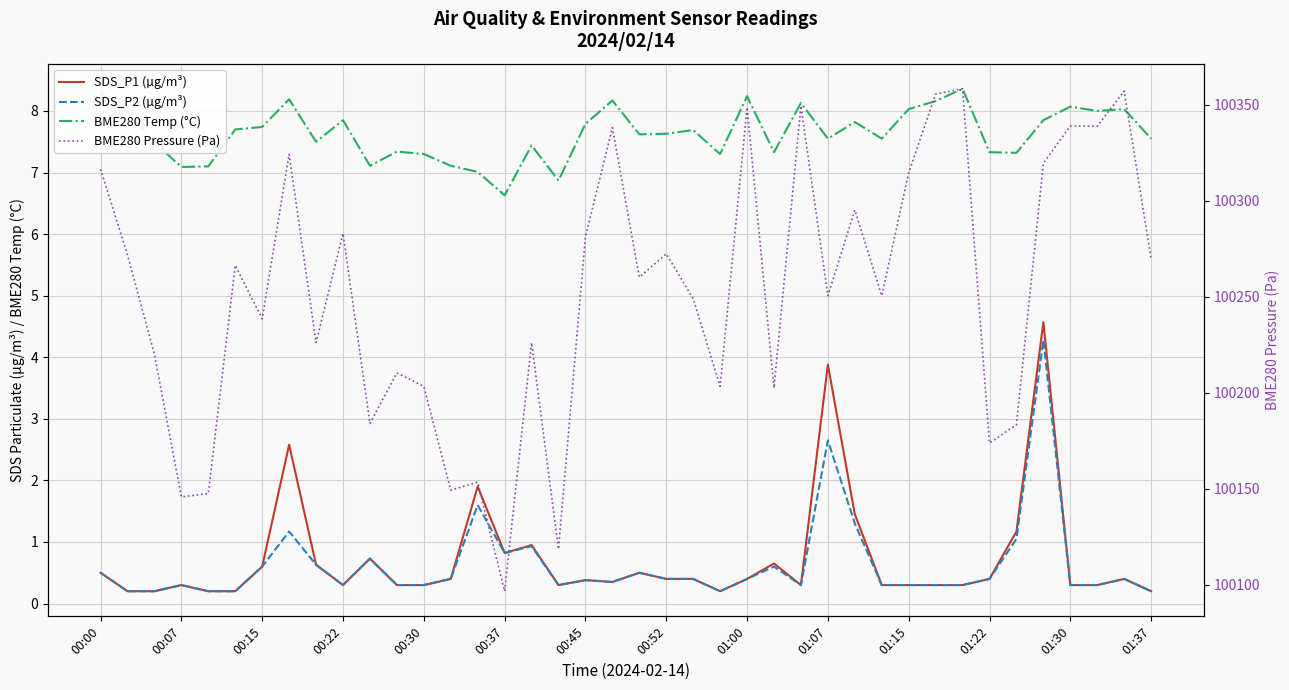

Rank the series at 01:15 from lowest to highest value.

SDS_P1 (µg/m³), SDS_P2 (µg/m³), BME280 Temp (°C), BME280 Pressure (Pa)